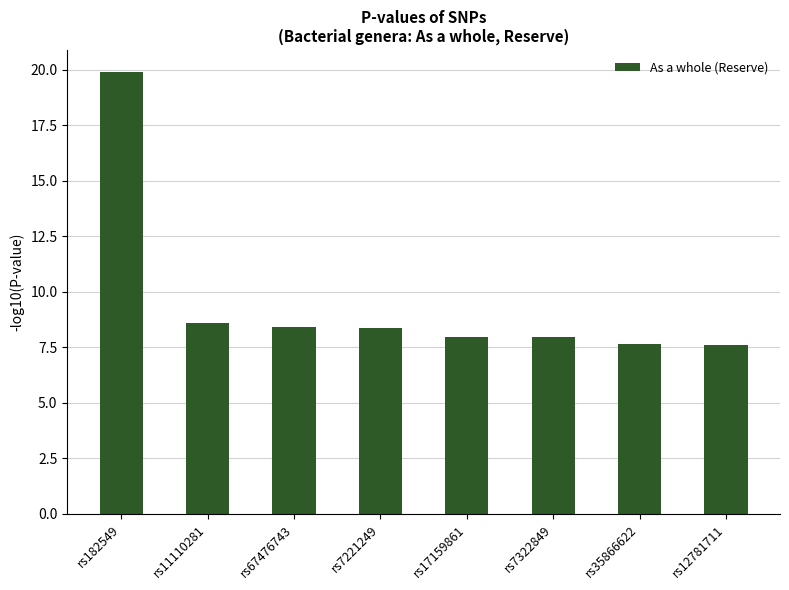

How many categories are shown in the chart?

8